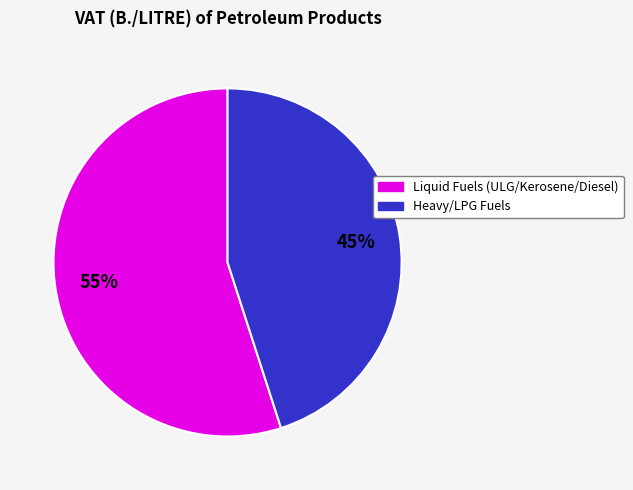

To the nearest percent, what is the average slice percentage?

50%